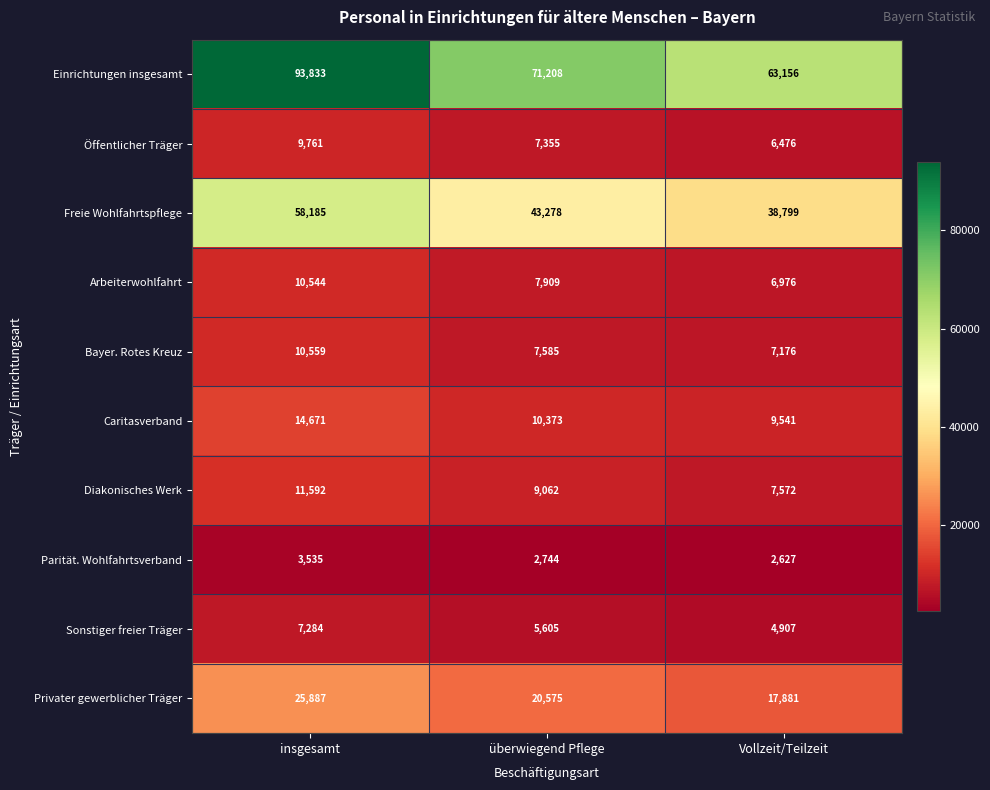

The Parität. Wohlfahrtsverband series shows 2627 at Vollzeit/Teilzeit. True or false?

True